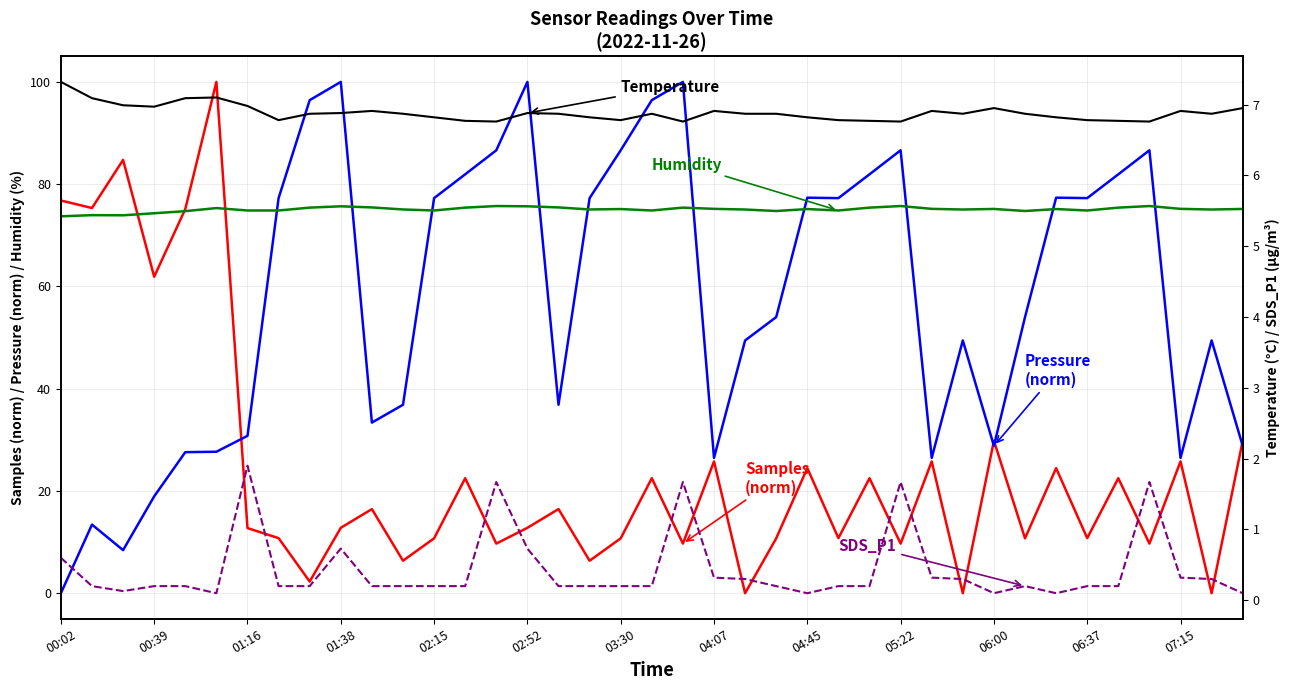

True or false: BME280 Temp (°C) and BME280 Humidity (%) intersect in this chart.

False